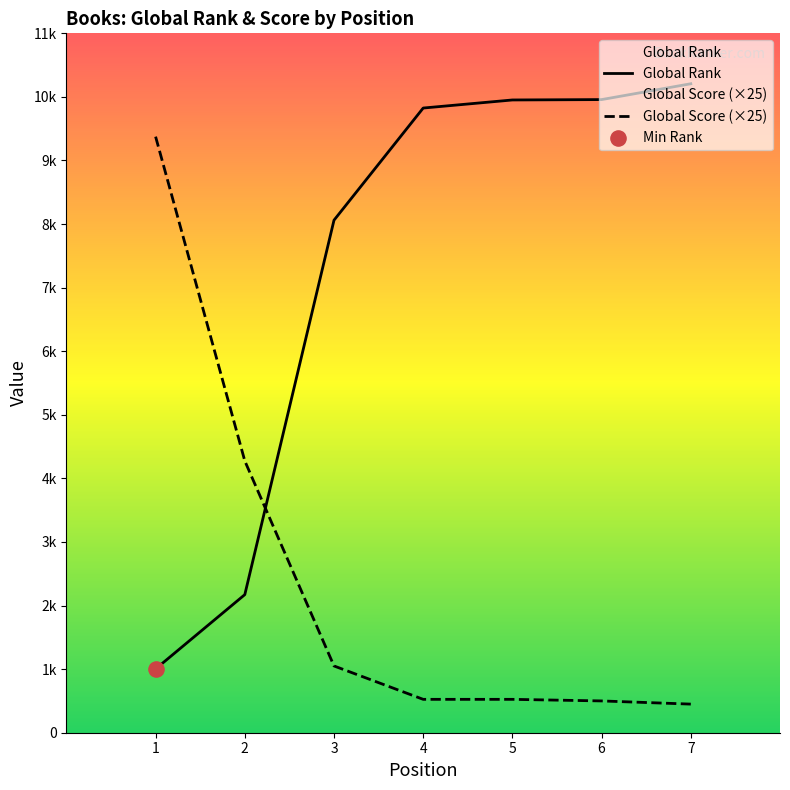

Which series has the largest total across all categories?

Global Rank